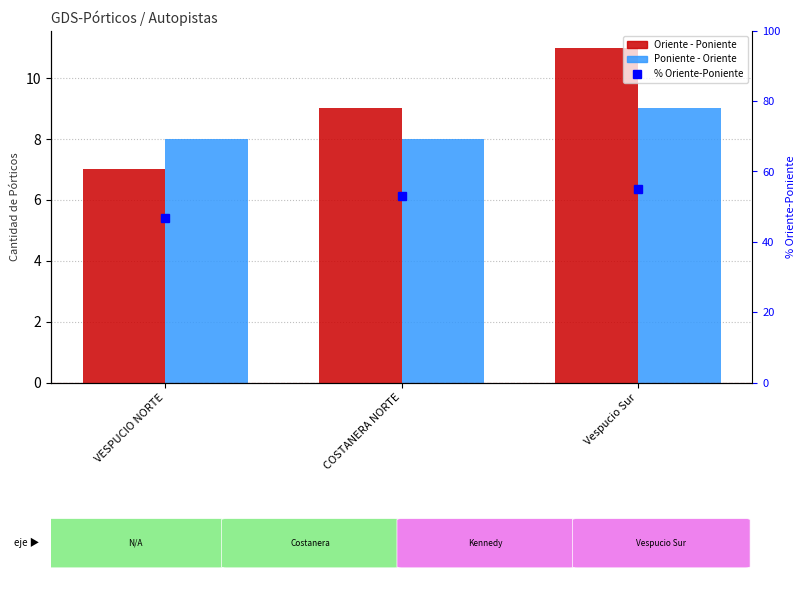

What is the lowest value of the Poniente - Oriente series?

8.0